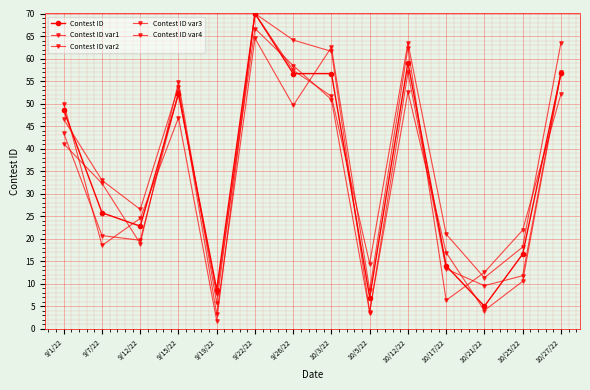

What is the difference between the maximum and second lowest values in the Contest ID series?

63.1